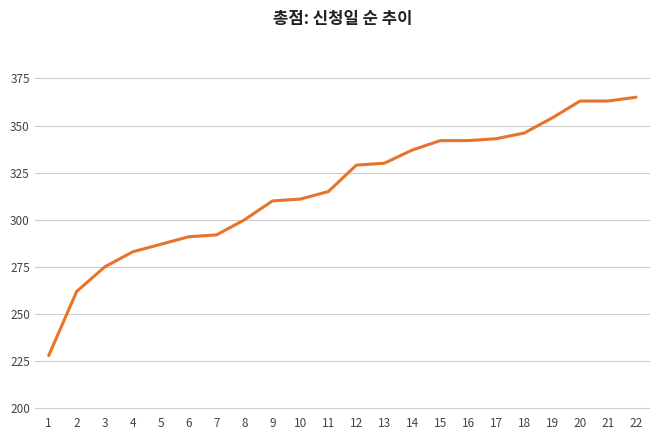

Is it true that the value at 3 is 275?

True